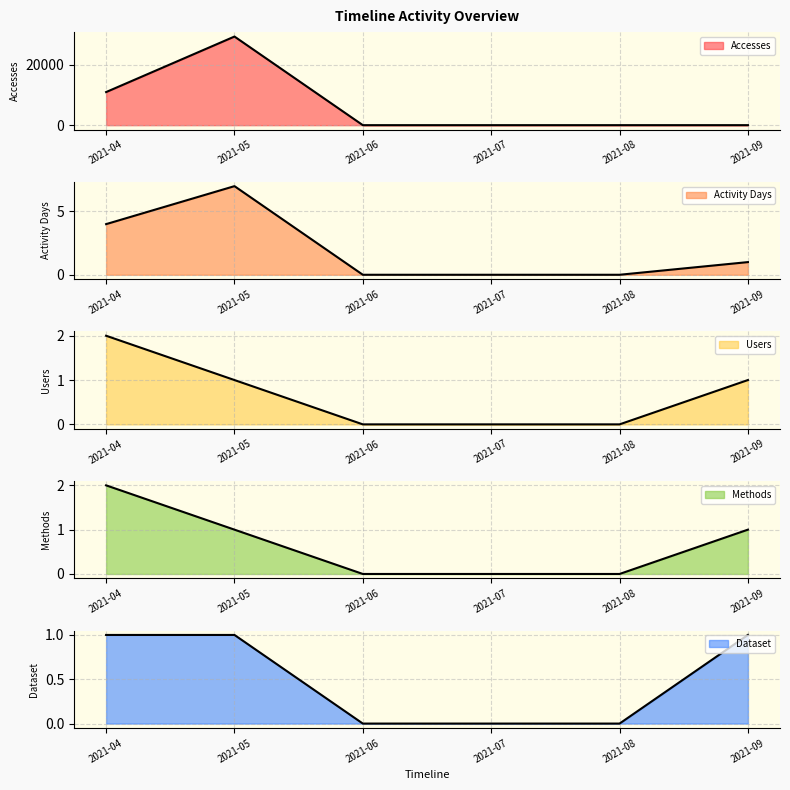

Count the number of categories in the chart.

6